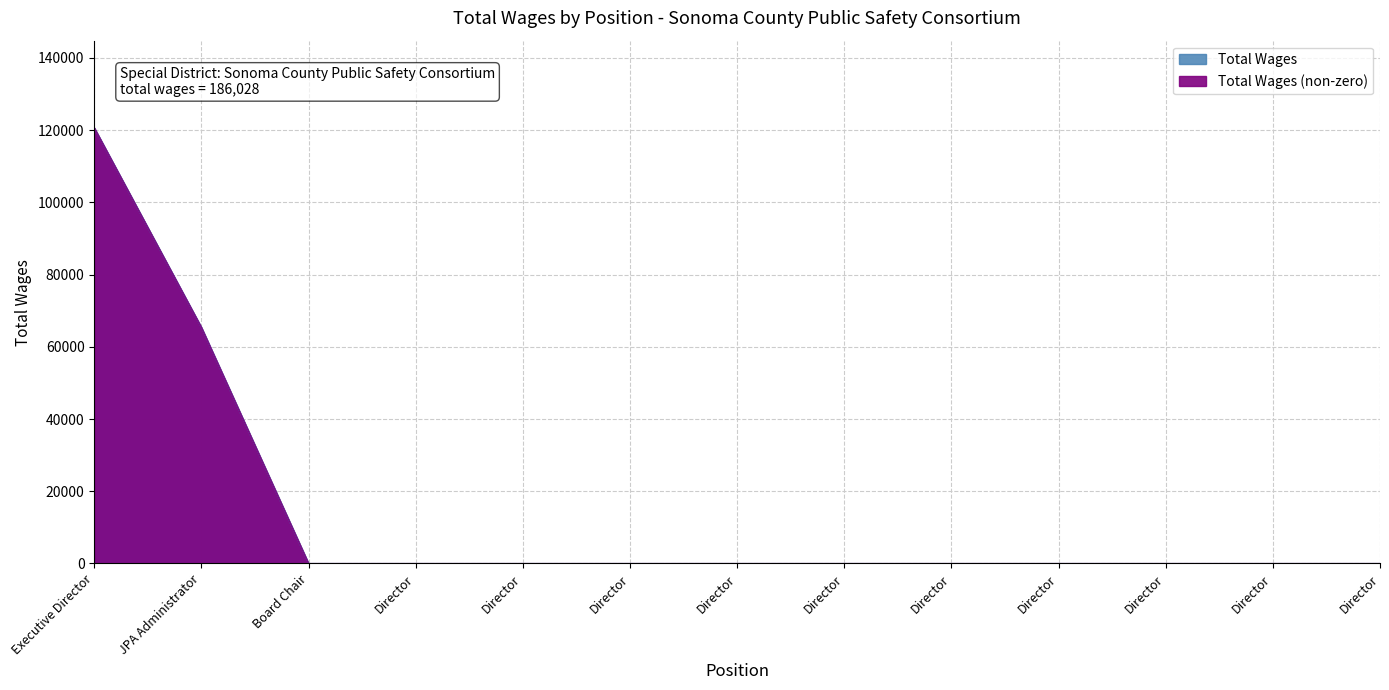

What is the change in value from Executive Director to Board Chair?

-120650